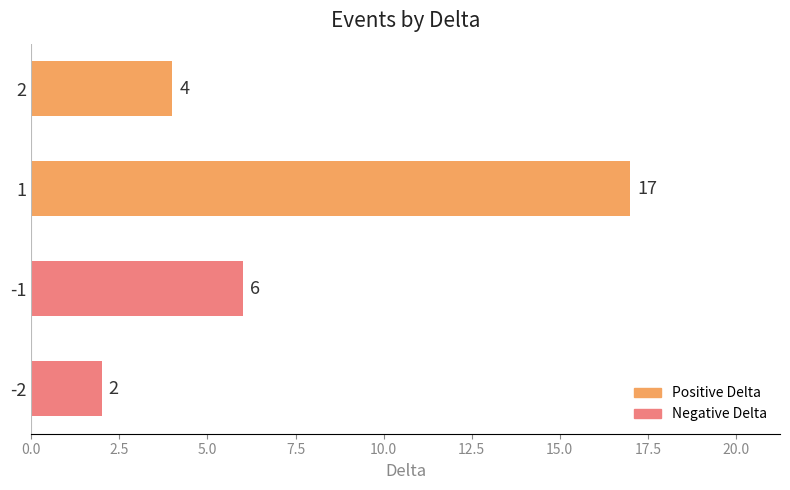

The chart shows a value of 1 at -2. True or false?

False